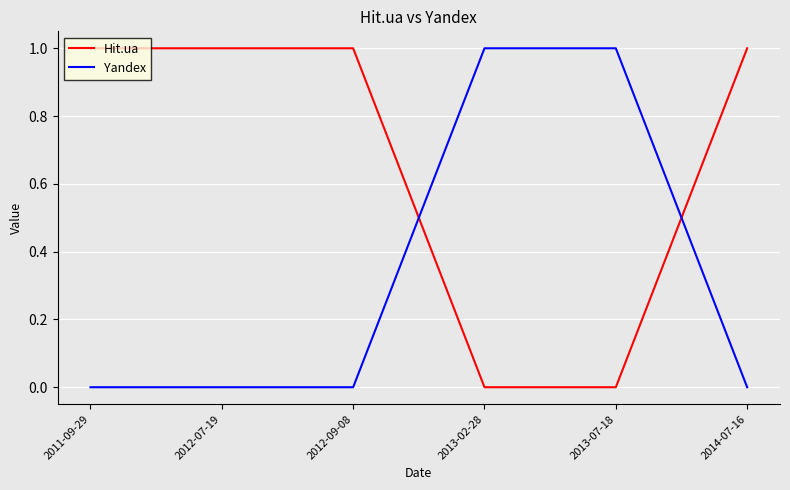

What position from the left is 2013-07-18?

5